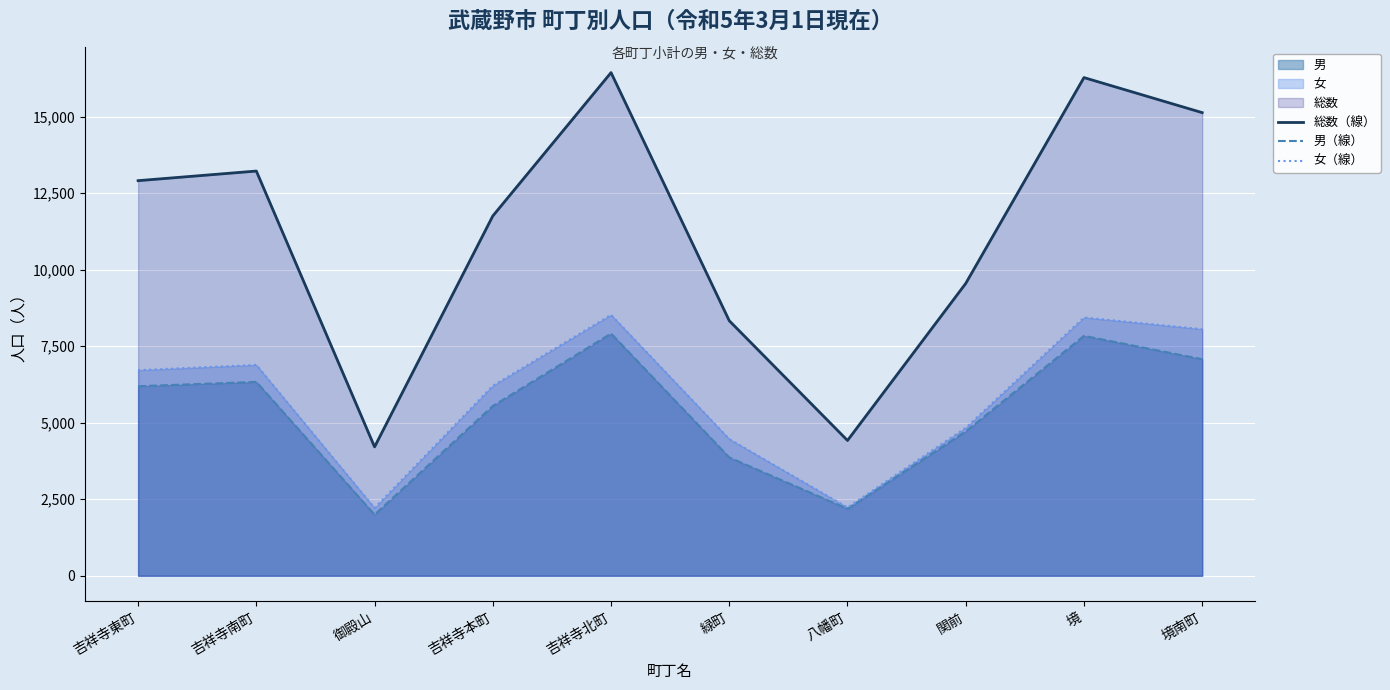

Between 吉祥寺本町 and 吉祥寺北町, which series saw the biggest shift?

総数（線）